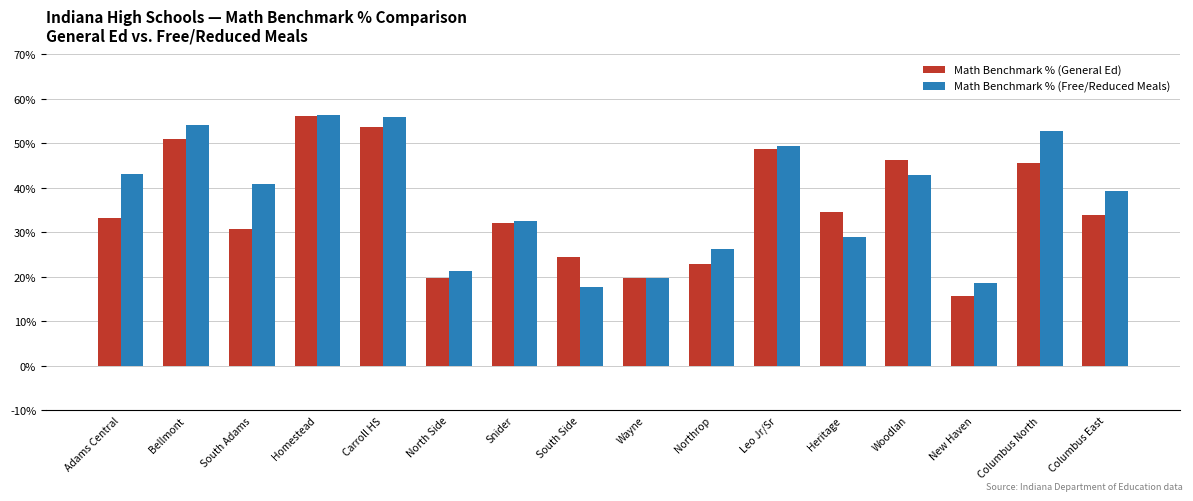

Which category has the lowest value in the Math Benchmark % (General Ed) series?

New Haven